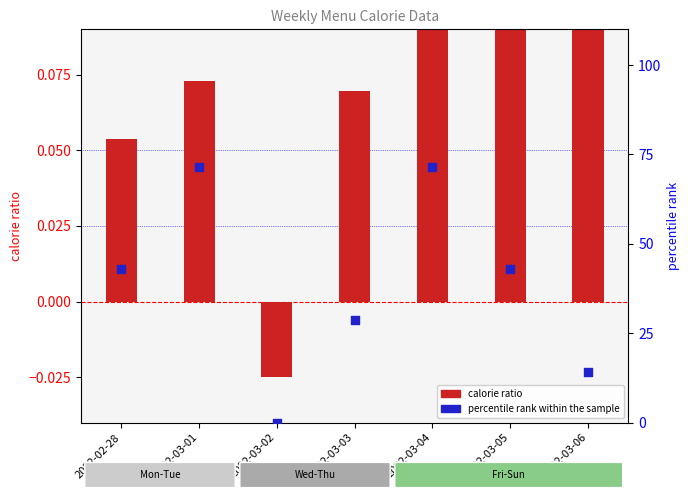

Which series has the widest spread of Y values?

percentile rank within the sample